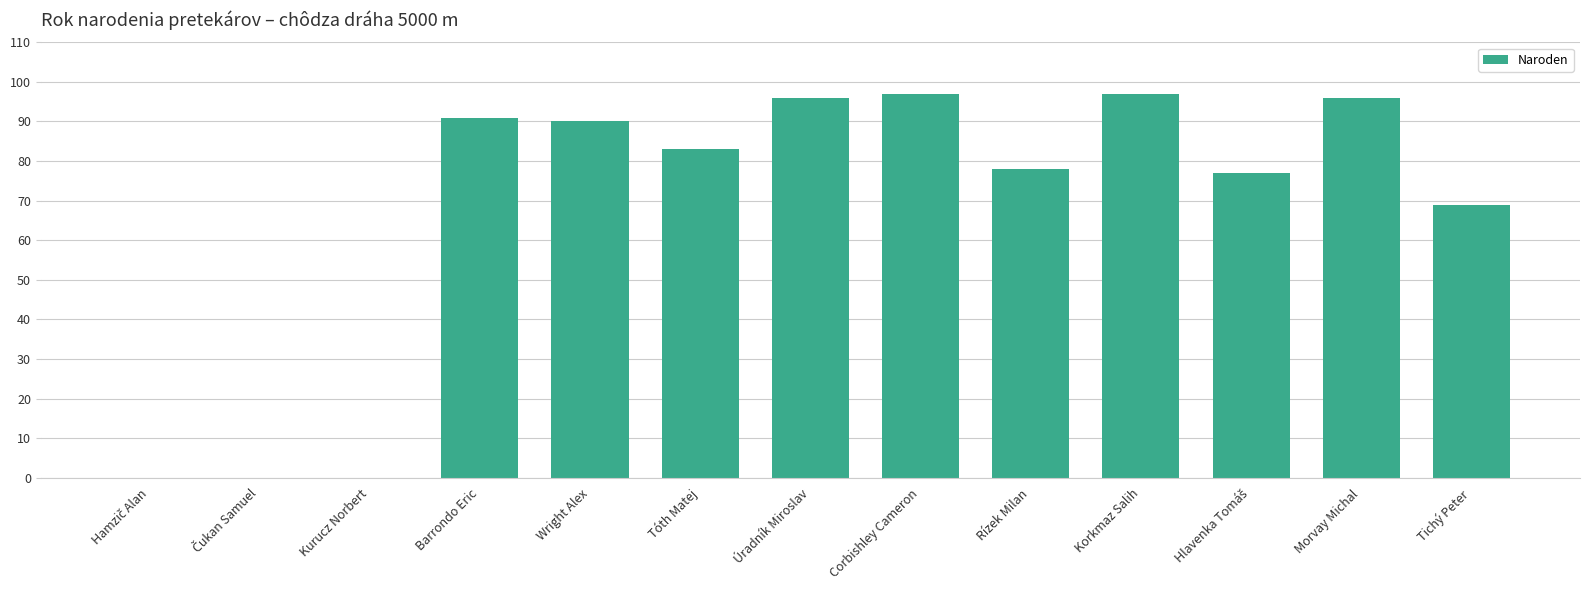

Does the chart contain stacked bars?

No